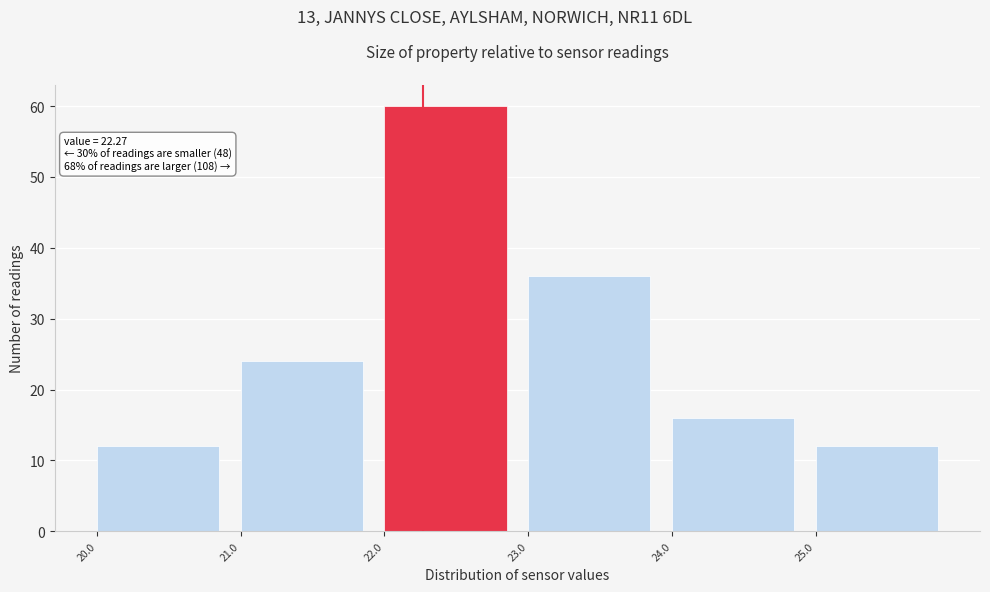

Which range on the x-axis has the tallest bar?

22 to 23